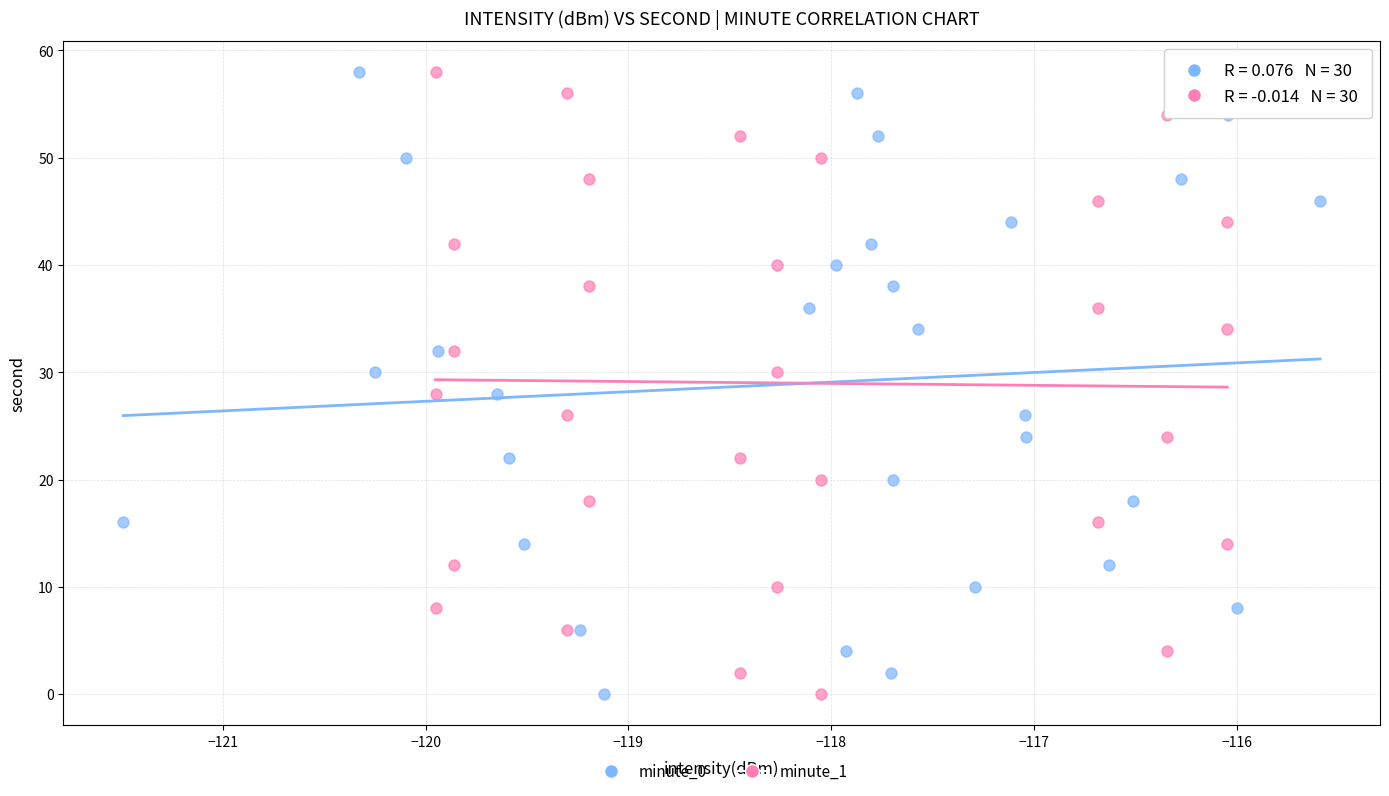

What are all the series names shown in the legend?

minute_0, minute_1